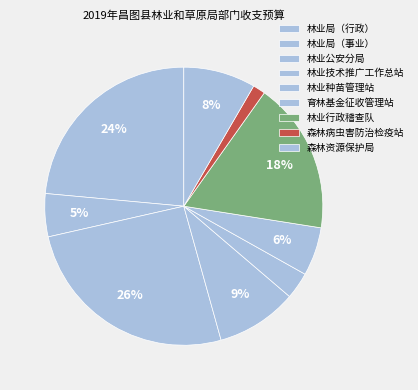

Is 林业公安分局 the majority of the pie?

No